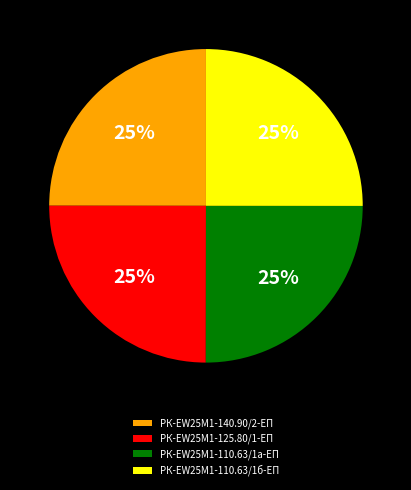

Is there a majority slice in this chart?

No